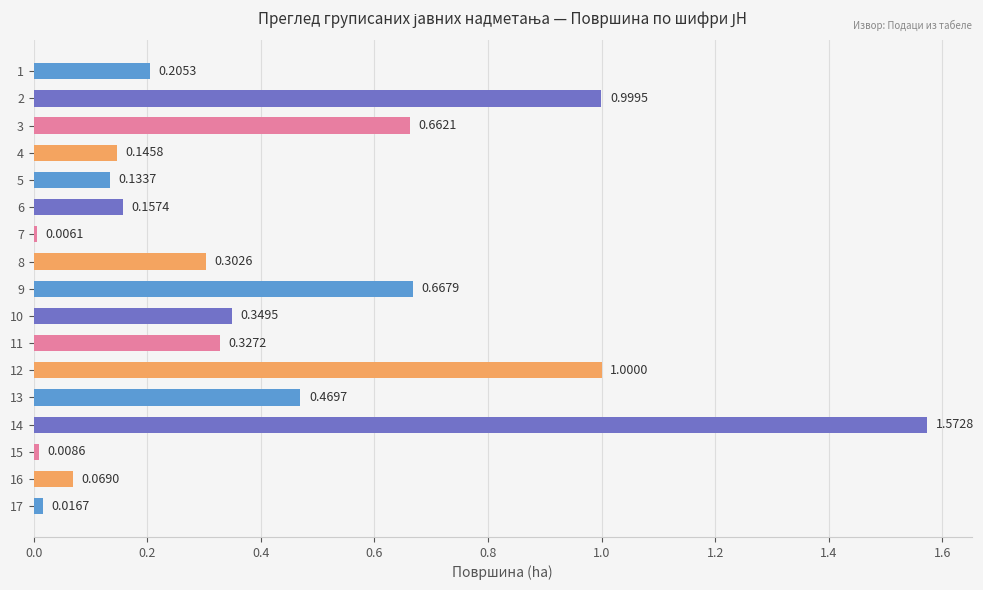

What is the sum of all values?

7.1